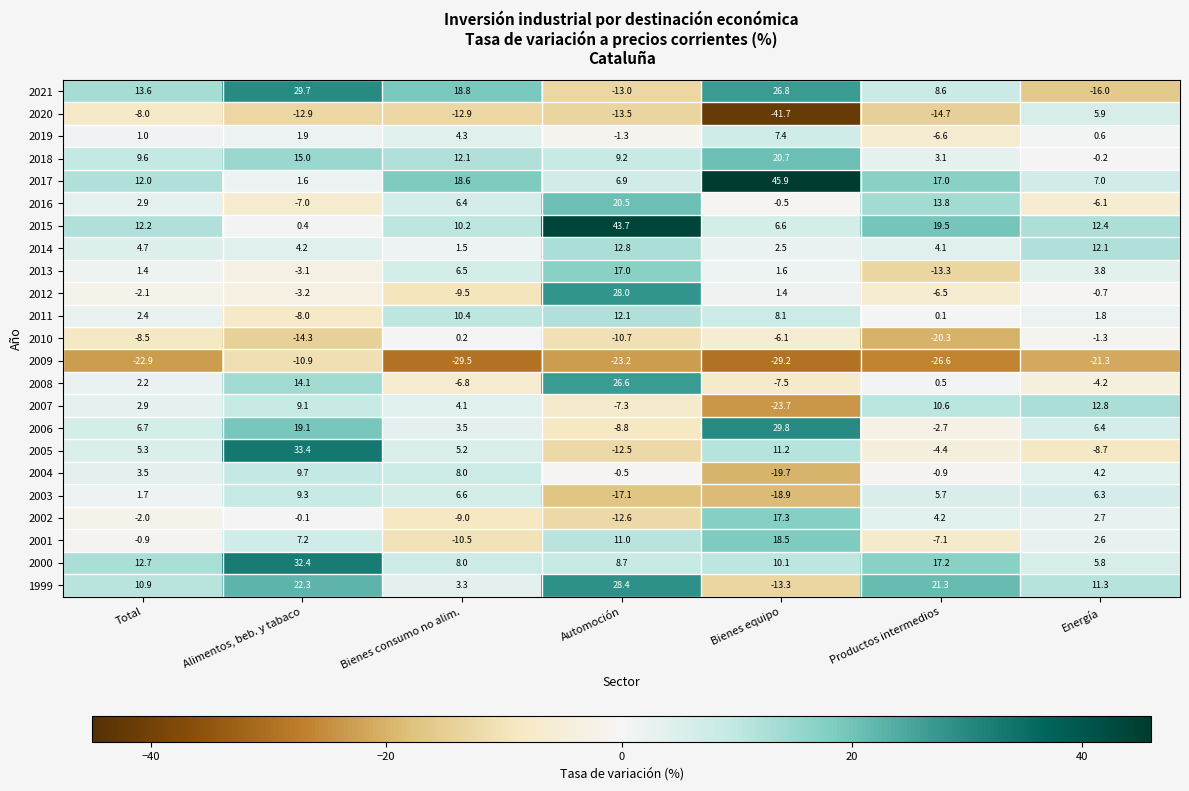

Which series has the widest spread of values?

2020